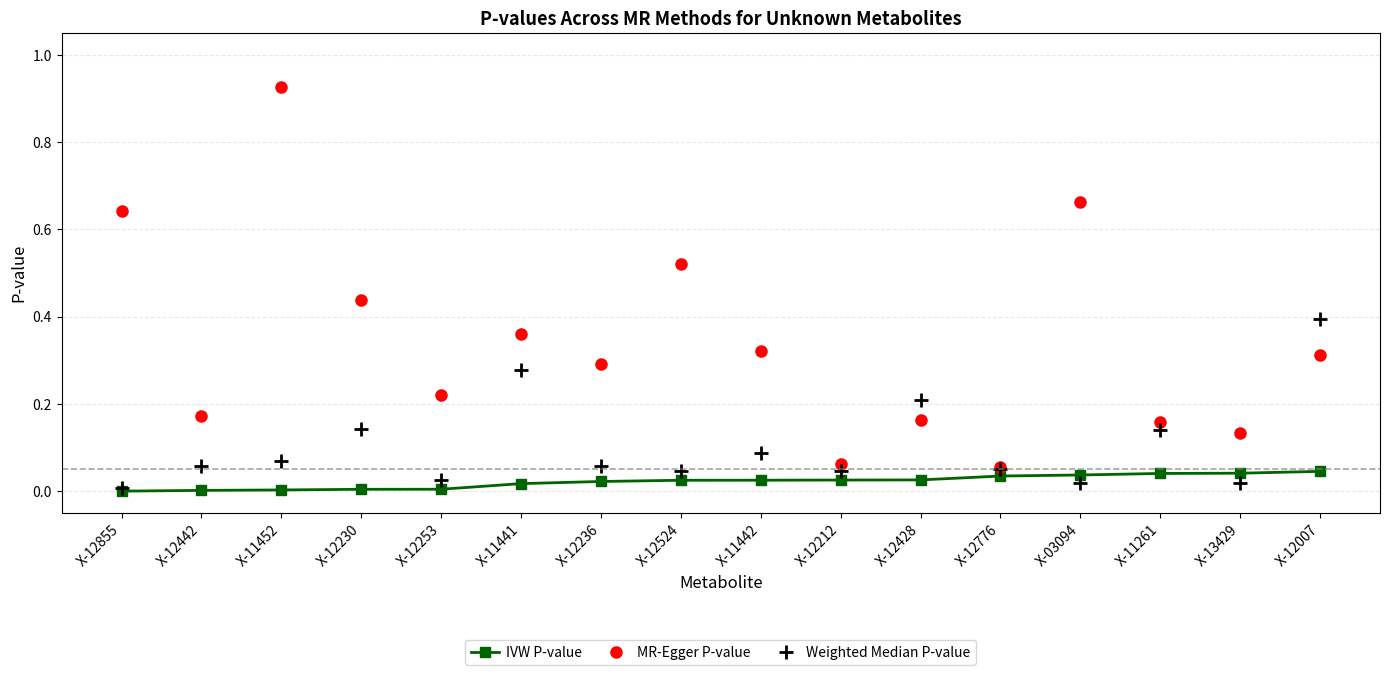

Is it true that IVW P-value equals 0.0 at X-12442?

True